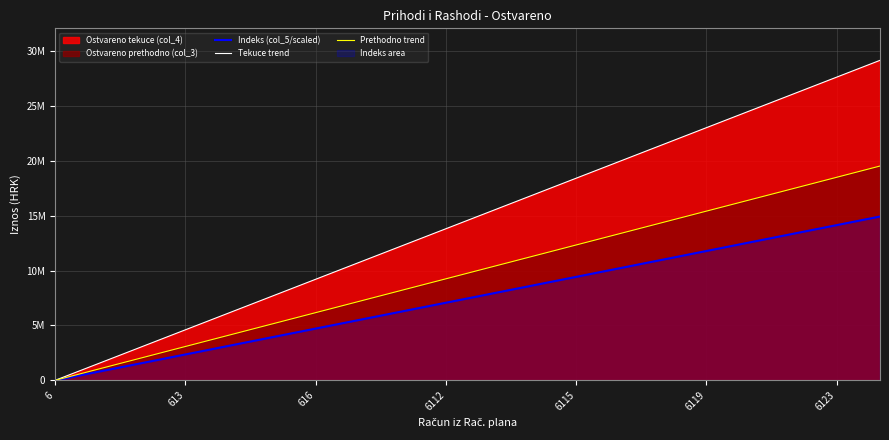

What is the value of the Tekuce trend point at the 12th from the left?

16889379.7